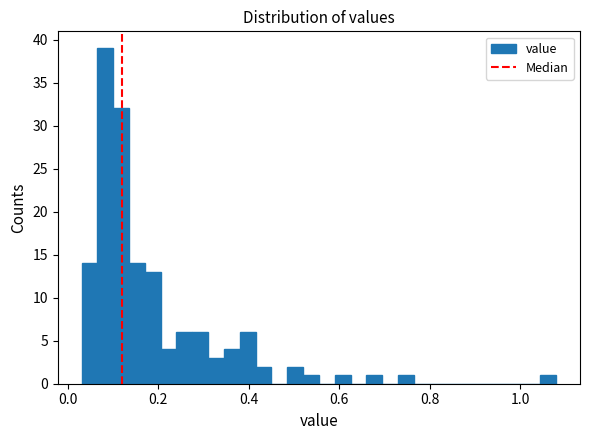

Read against the x-axis, roughly where is the centre of the tallest bar?

0.08